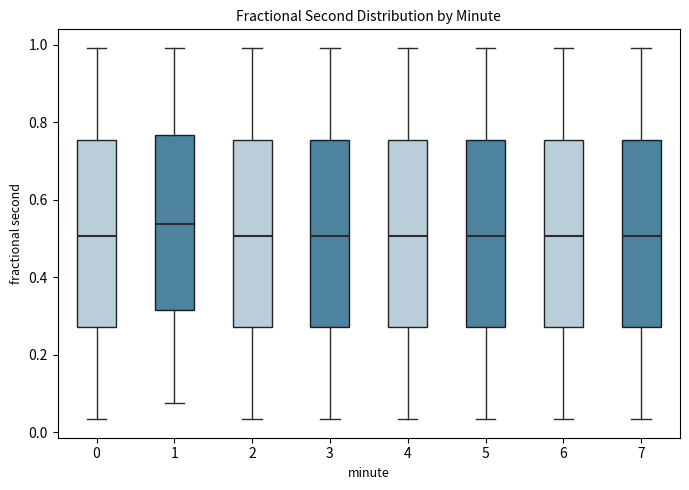

Where does the upper whisker of the box at x = 0 end on the y-axis? The values are not printed on the chart, so give them approximately, as read against the axis.

1.00